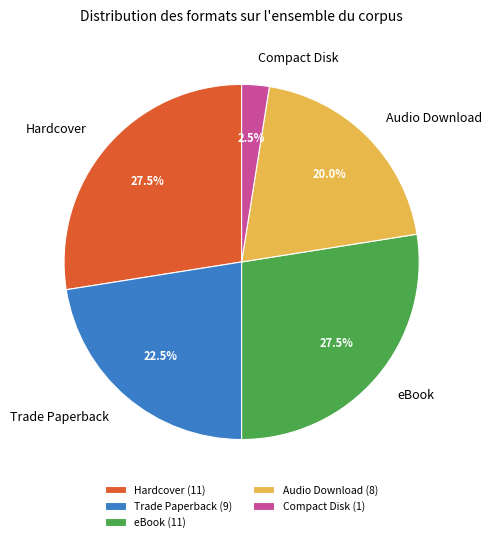

True or false: Hardcover accounts for 6% of the total.

False